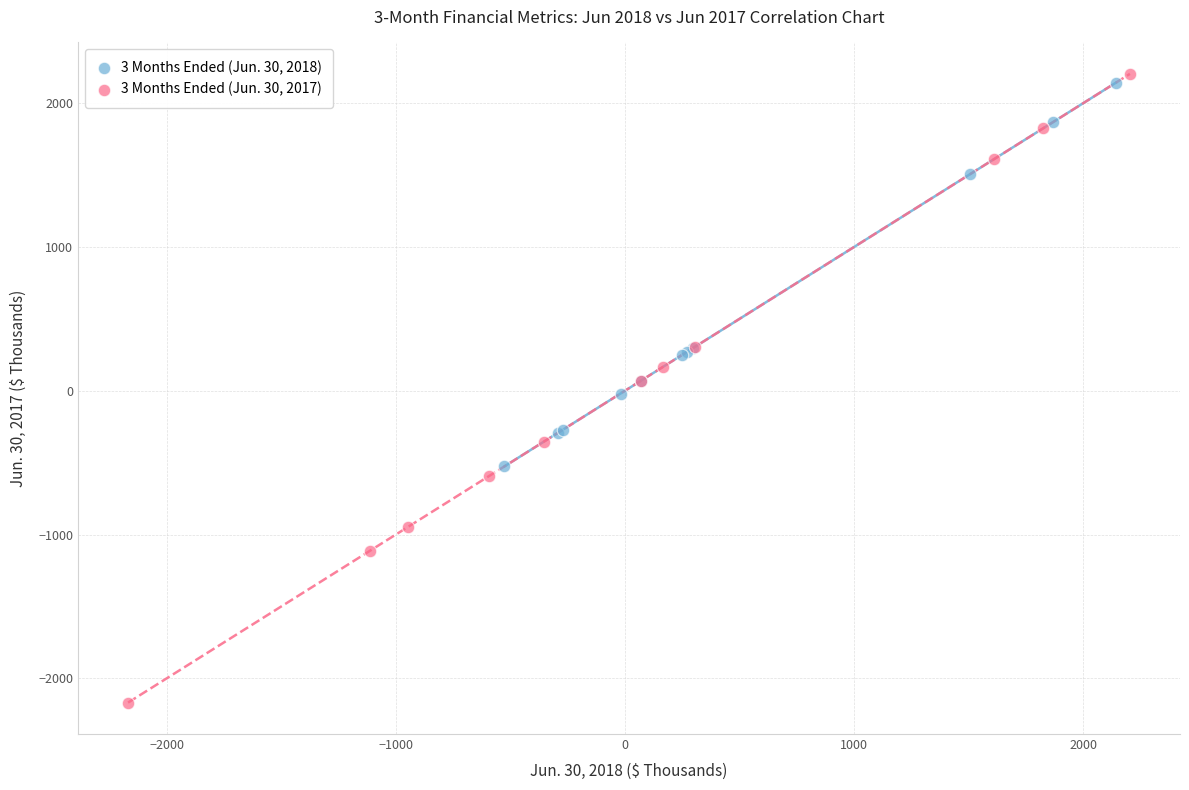

Which series reaches the minimum Y coordinate?

3 Months Ended (Jun. 30, 2017)